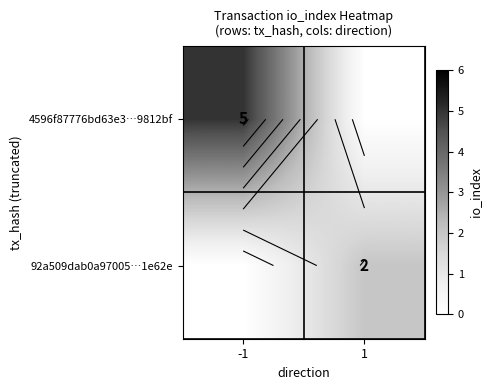

True or false: 92a509dab0a97005…1e62e has a value of 1 at 1.

False